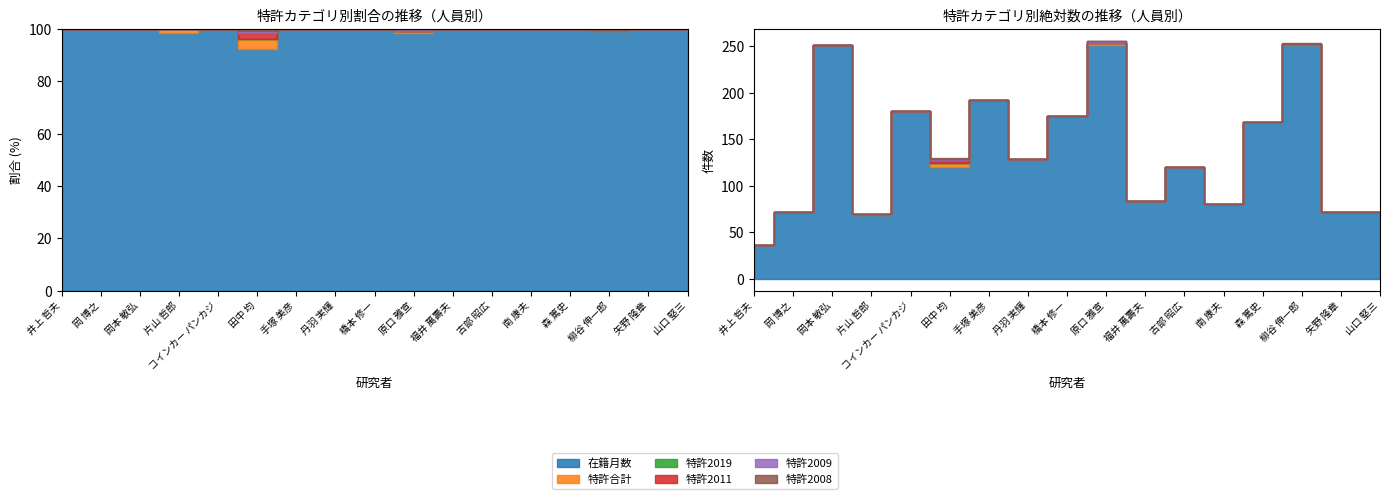

What is the difference between the highest and lowest values at 田中 均?

120